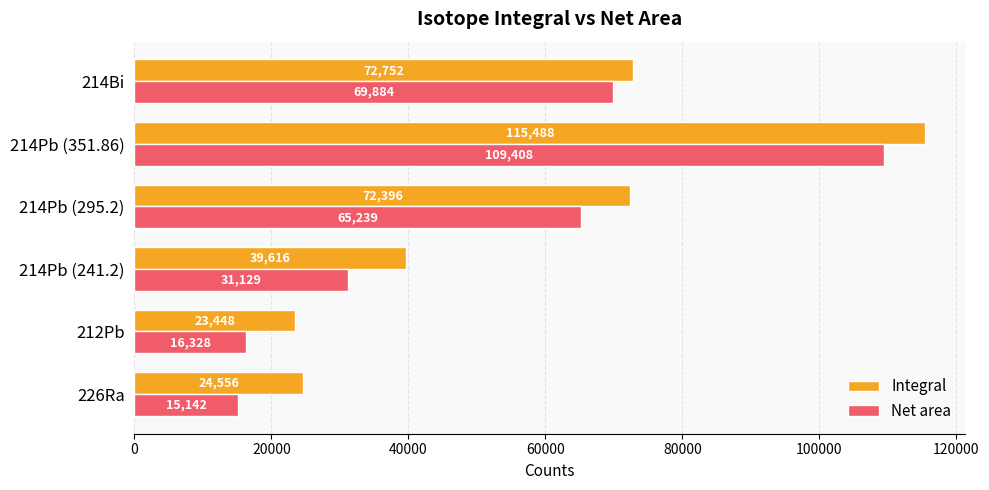

Rank the categories by Integral value from highest to lowest.

214Pb (351.86), 214Bi, 214Pb (295.2), 214Pb (241.2), 226Ra, 212Pb